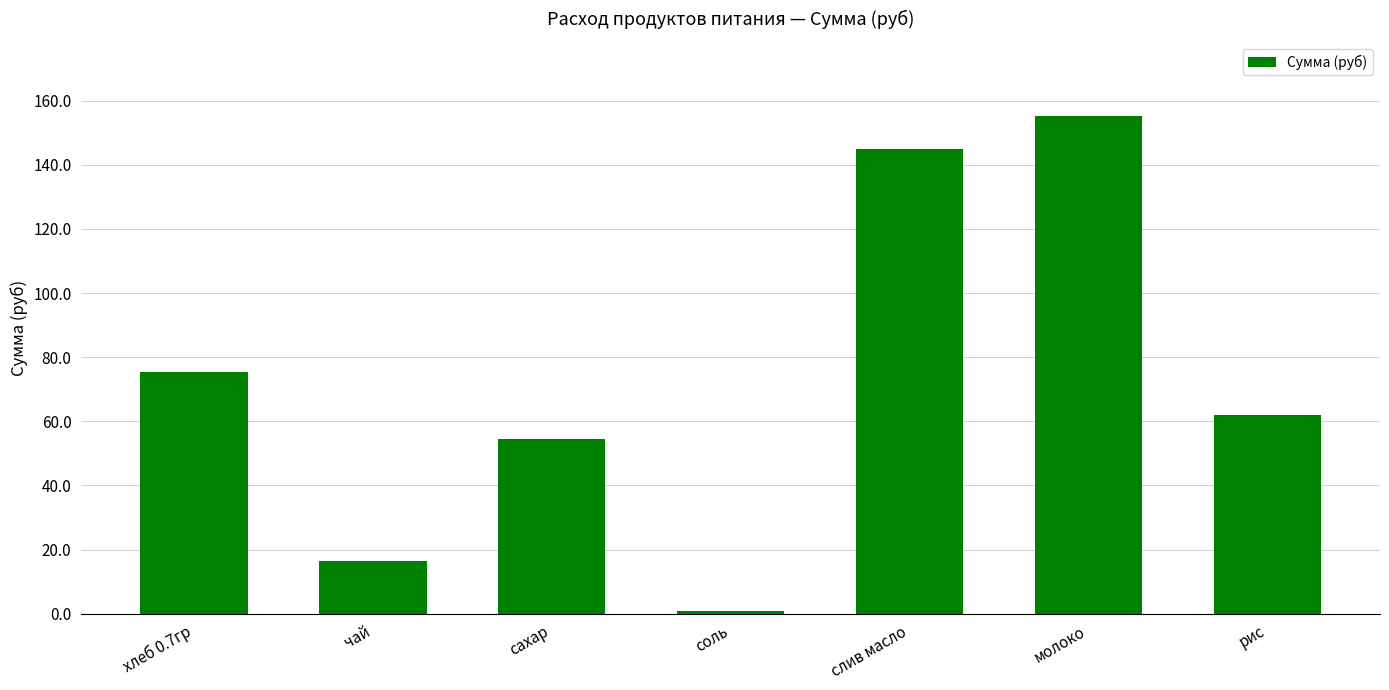

What is the value of the 2nd bar from the left?

16.5